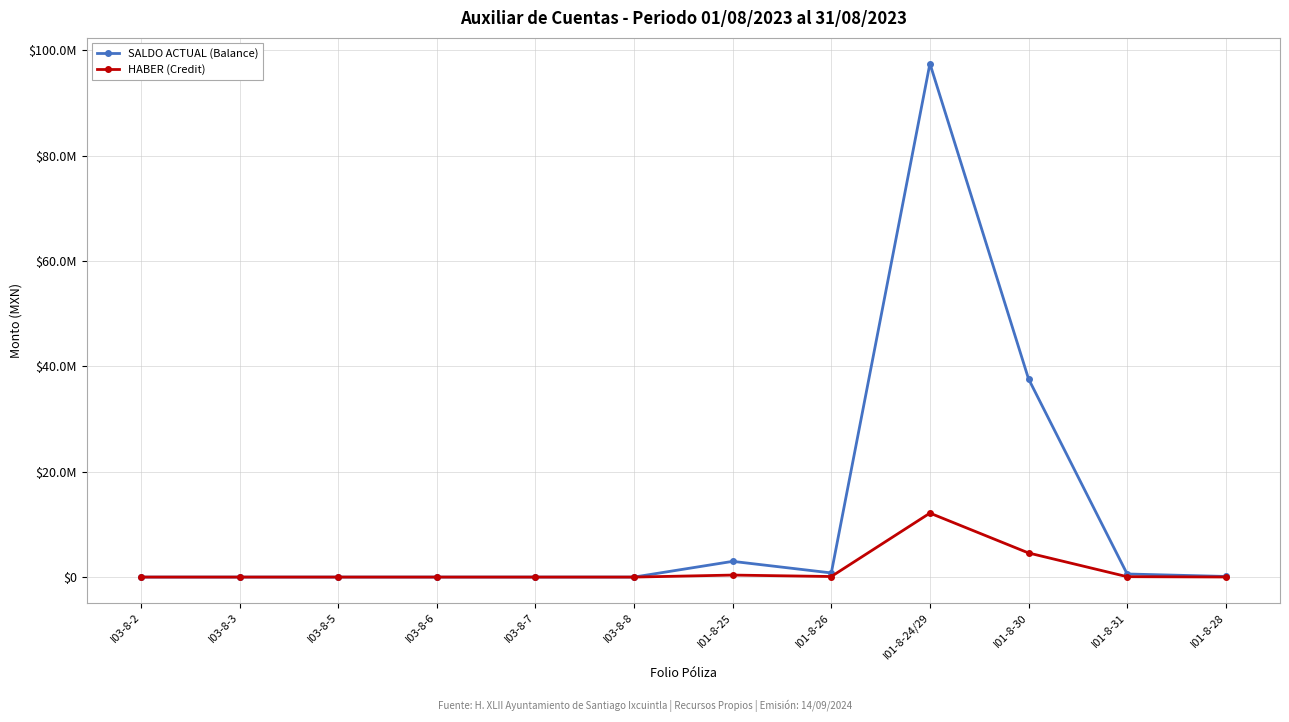

The SALDO ACTUAL (Balance) series shows 689.1 at I03-8-3. True or false?

False